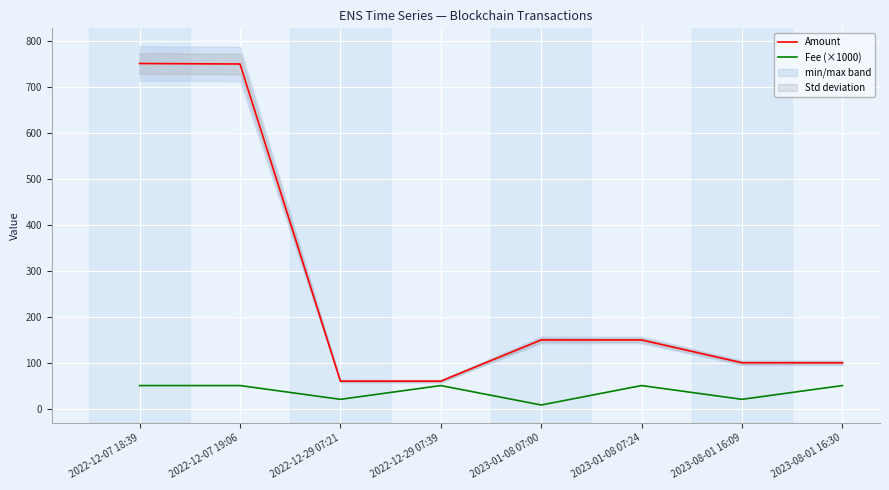

What is the average value of the Fee (×1000) series?

37.2